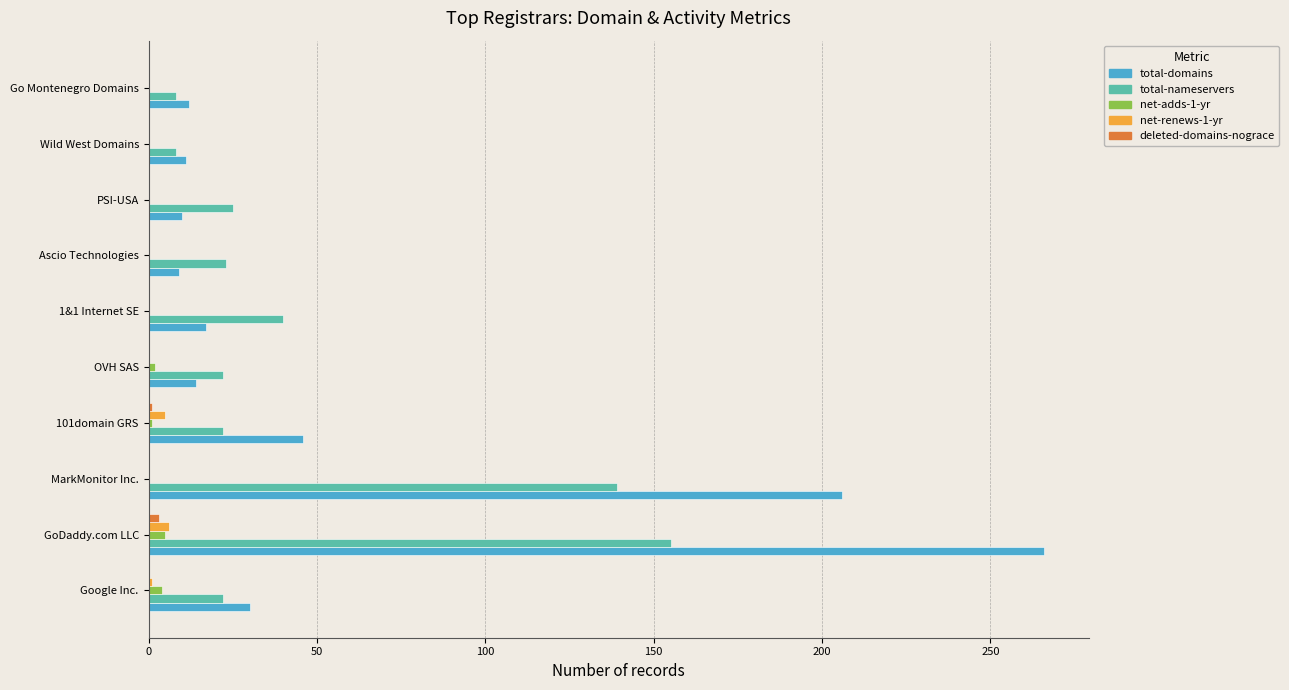

The value of total-domains at GoDaddy.com LLC is 266. True or false?

True